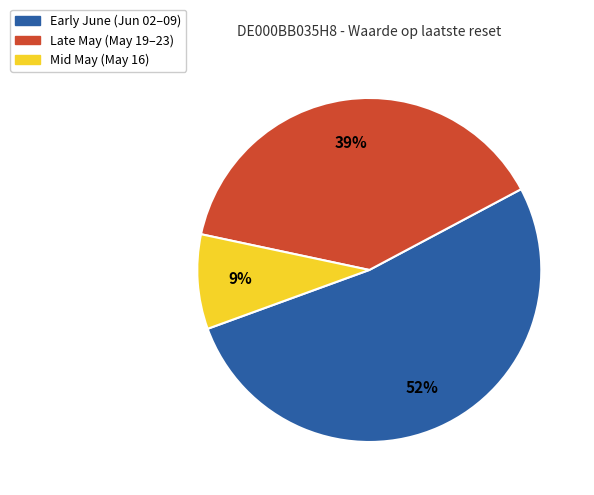

Is there any slice that represents more than half of the pie?

Yes